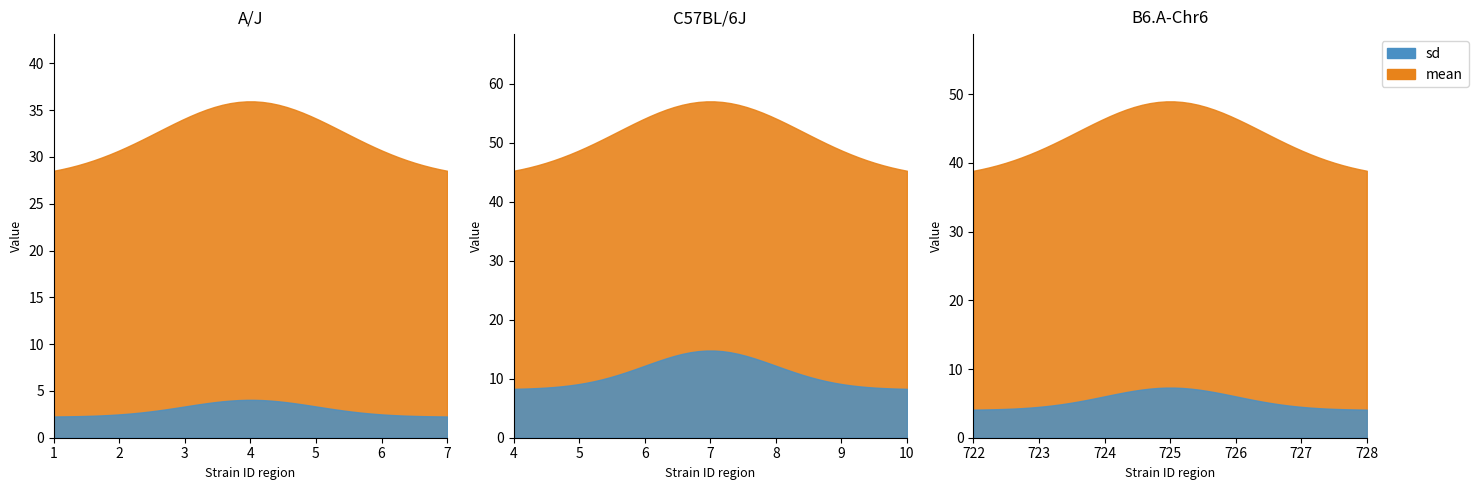

What is the label of the 2nd point from the left?

C57BL/6J